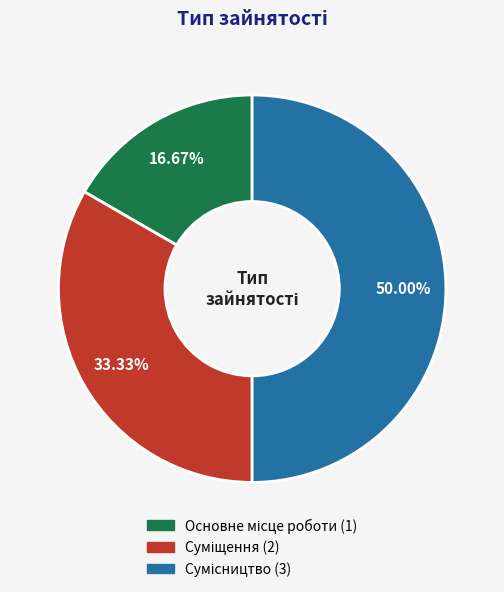

Rank the categories by value from highest to lowest.

Сумісництво, Суміщення, Основне місце роботи